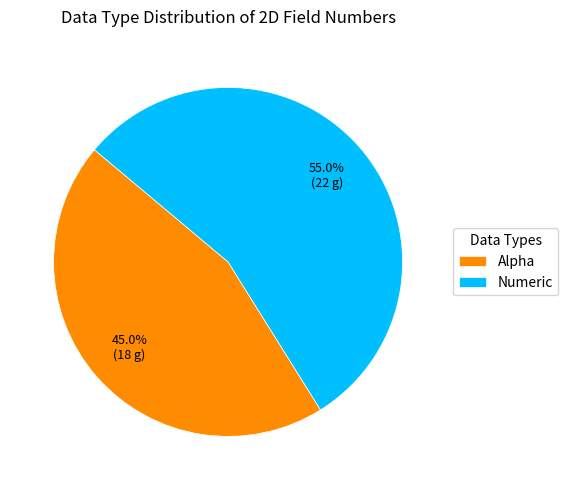

The Numeric slice represents 55% of the pie. True or false?

True